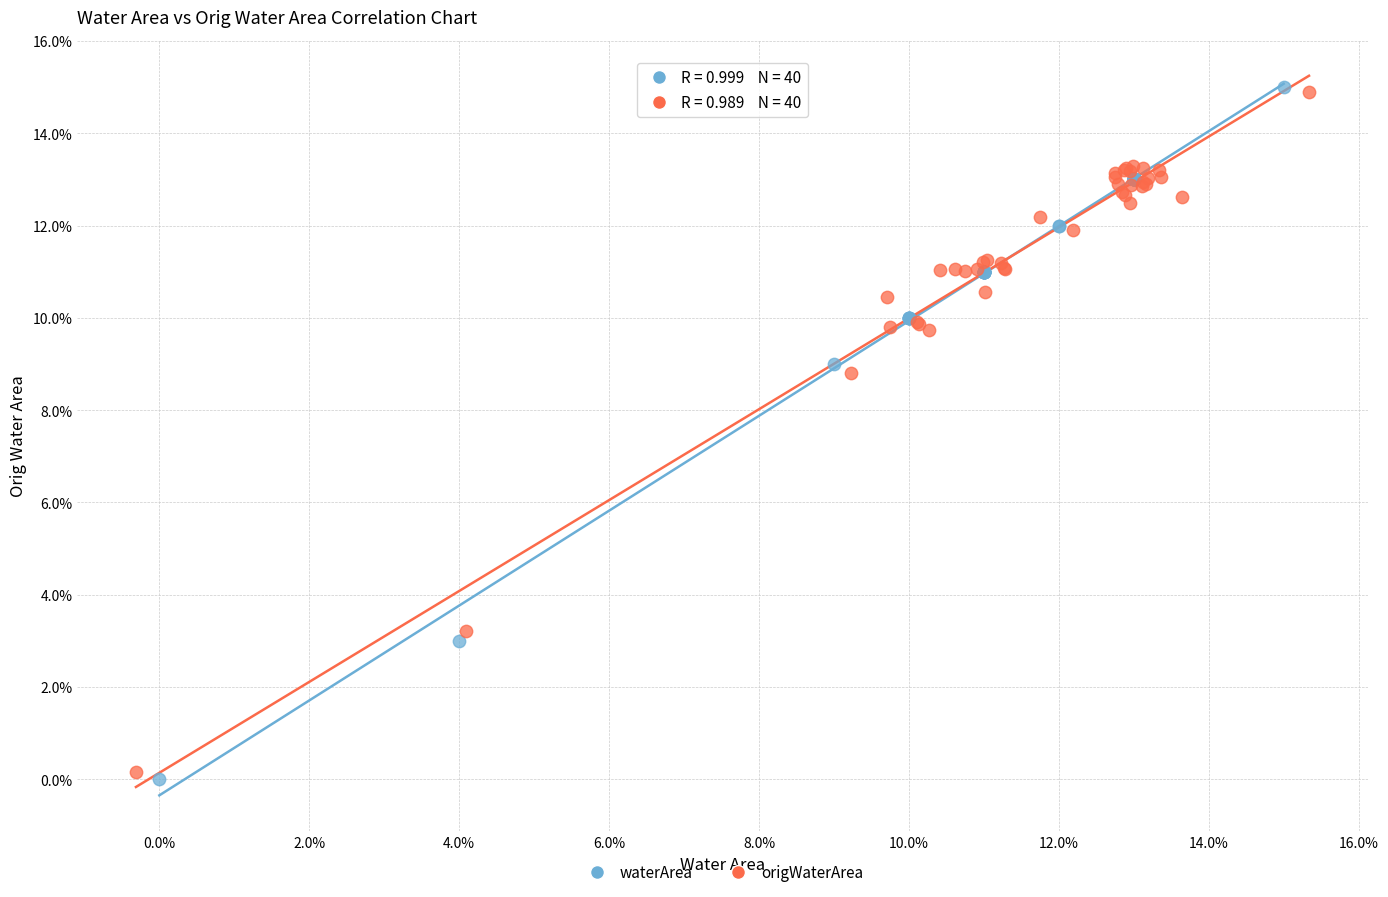

Which series has the largest Y range (max minus min)?

waterArea